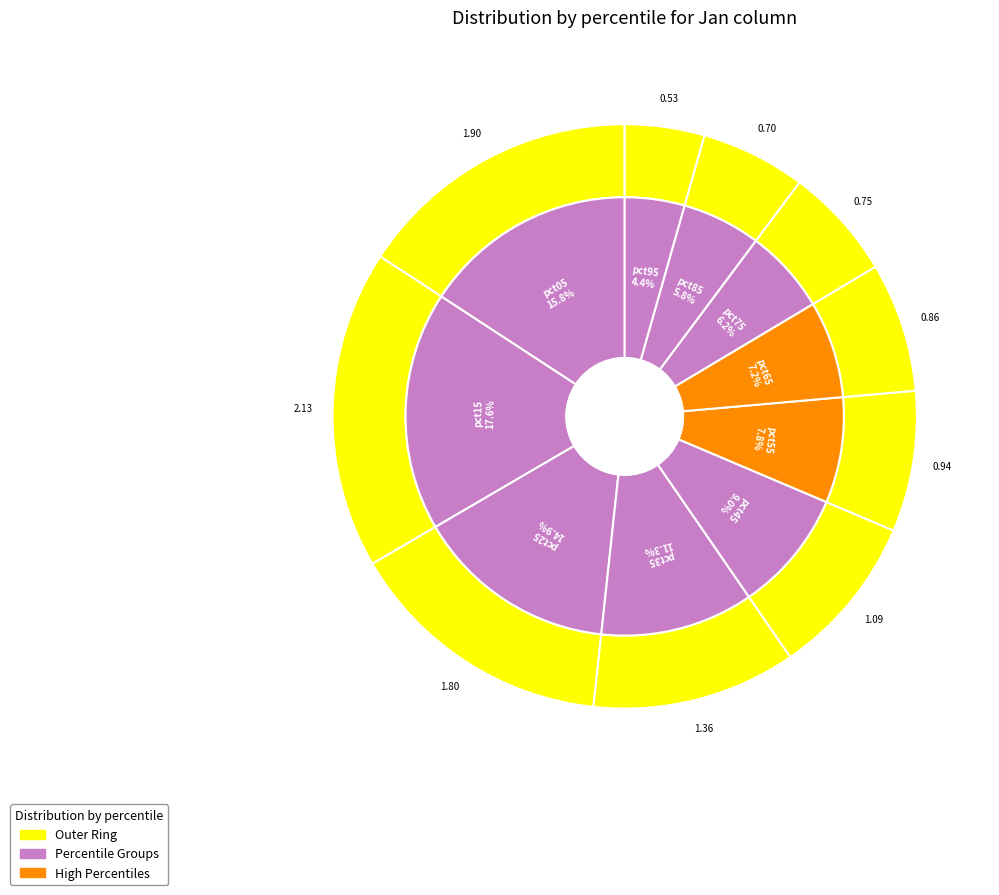

Is it true that pct05 is 4% of the pie?

False